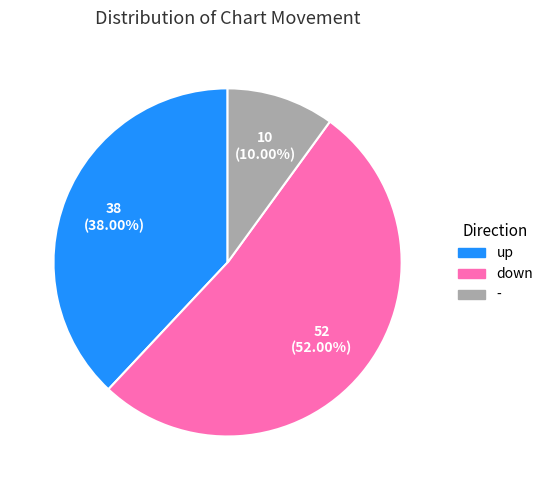

Approximately how many times larger is the value at - compared to down?

0.2